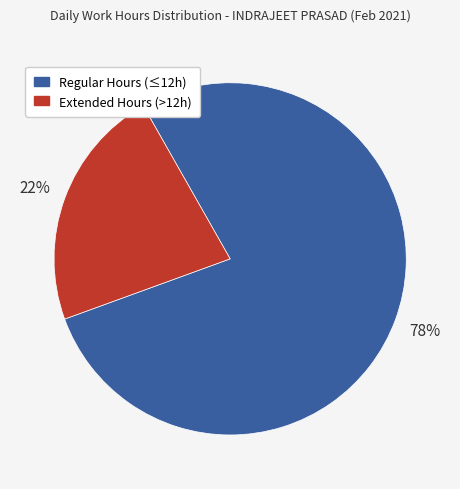

To the nearest percent, what is the average slice percentage?

50%